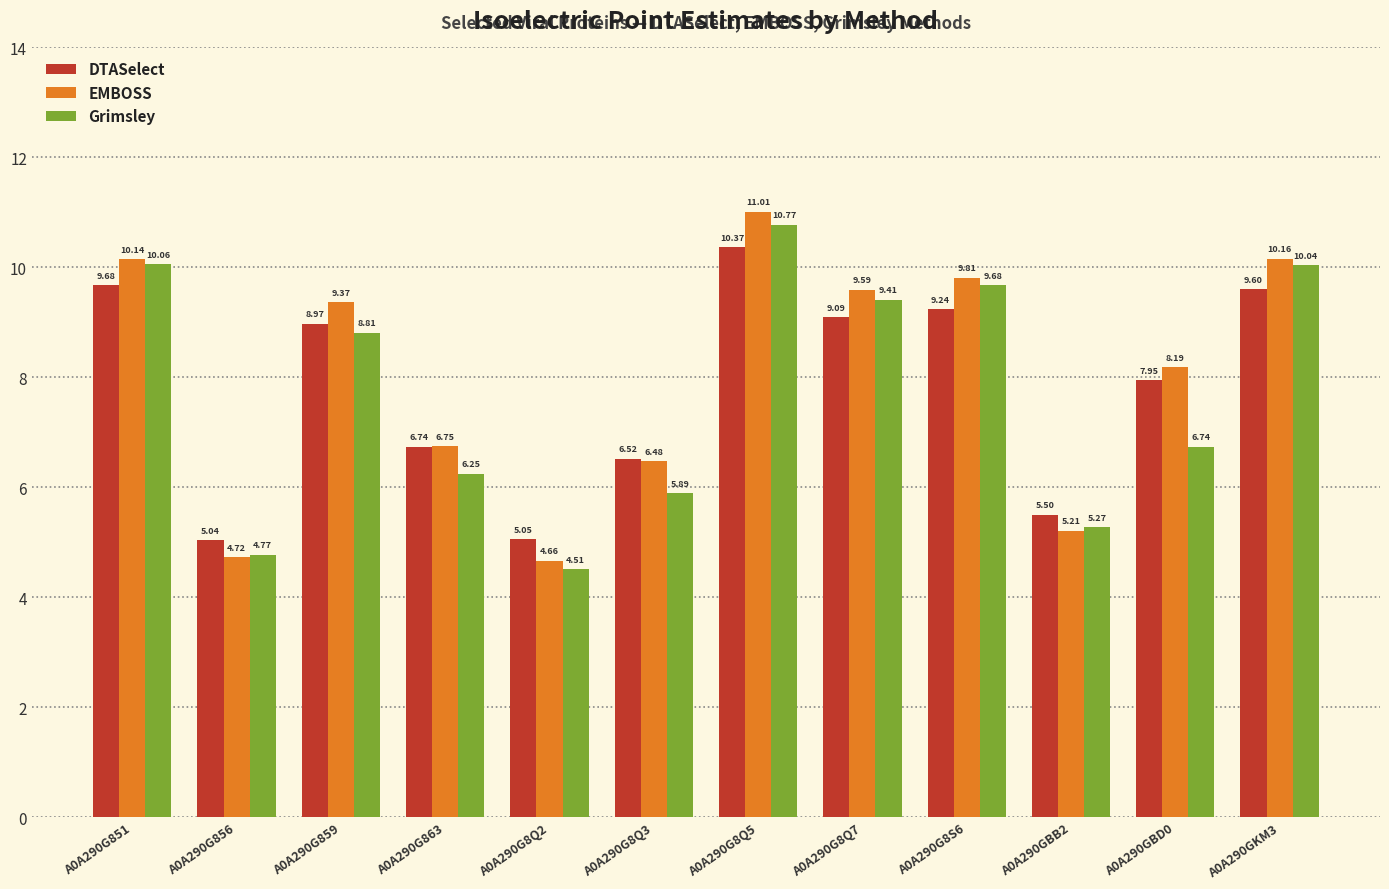

Which label corresponds to the smallest value in the chart?

A0A290G8Q2